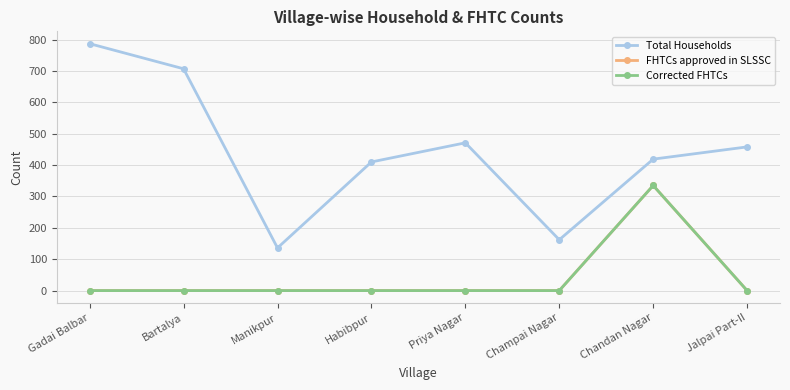

True or false: Corrected FHTCs has more than 1 points higher than both neighbors.

False